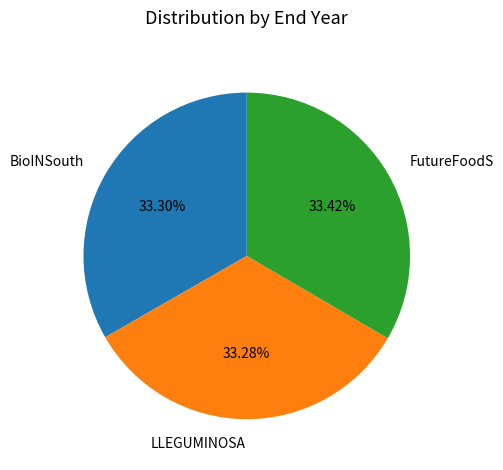

What percentage is the LLEGUMINOSA slice, to the nearest percent?

33%